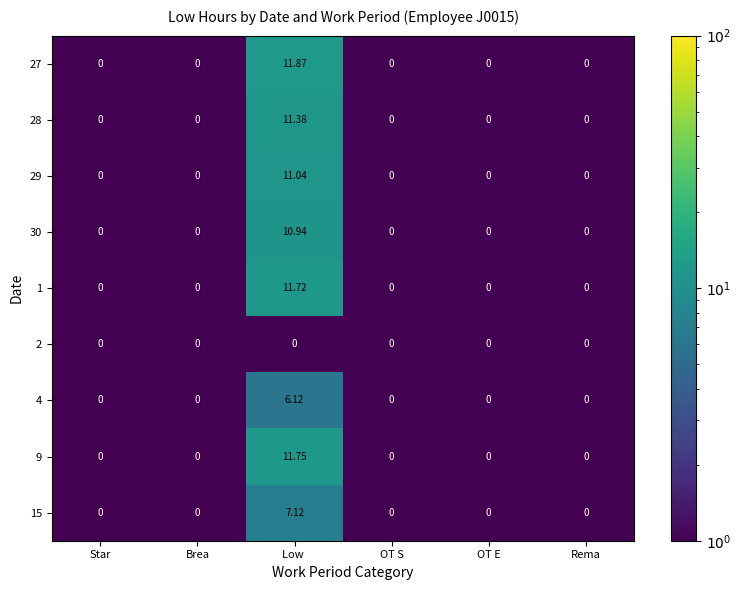

What is the greatest value displayed?

11.9